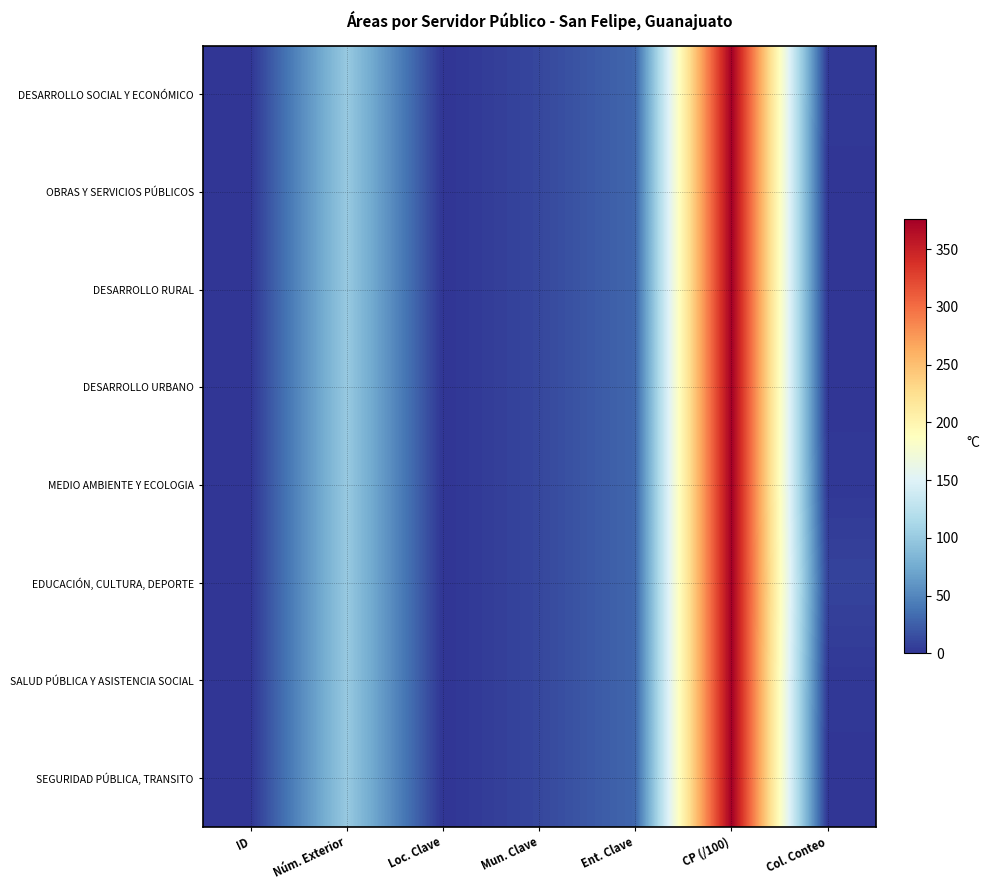

What is the total value across all series at Núm. Exterior?

800